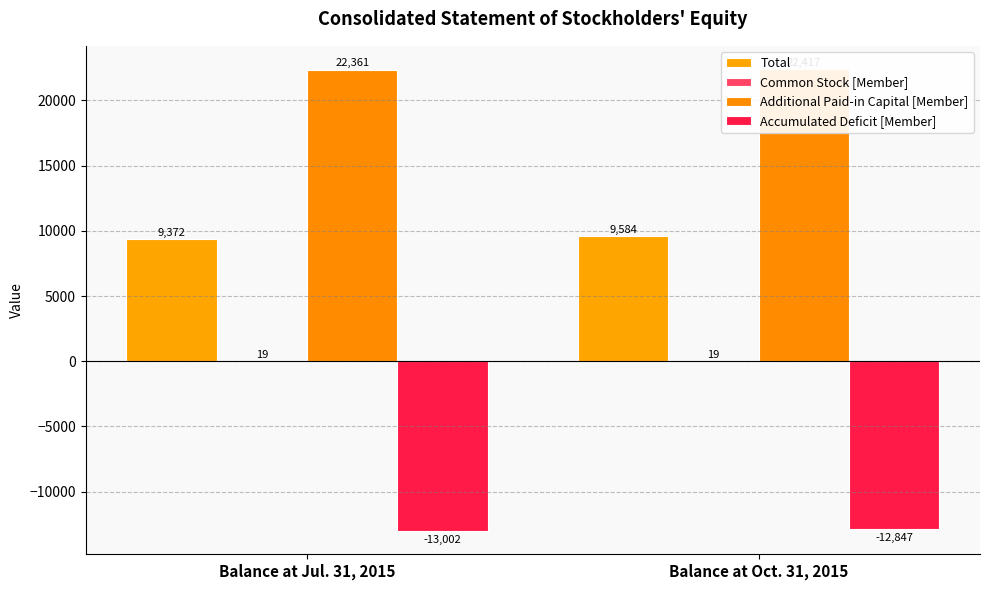

What is the minimum value for Total?

9372